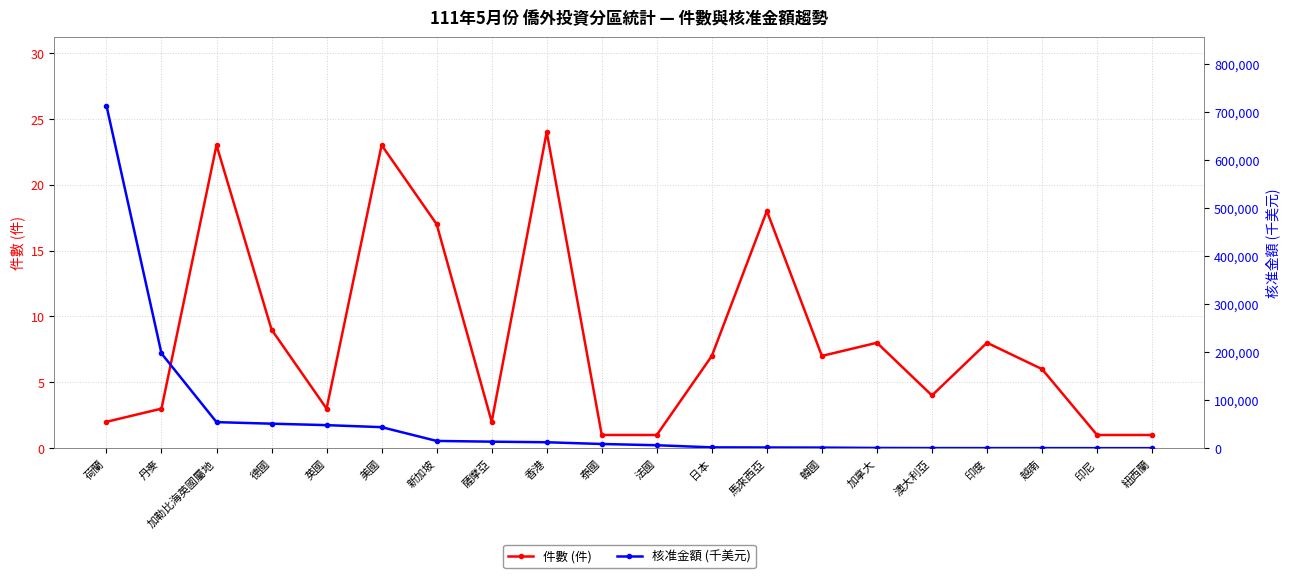

What are all the series names shown in the legend?

件數 (件), 核准金額 (千美元)